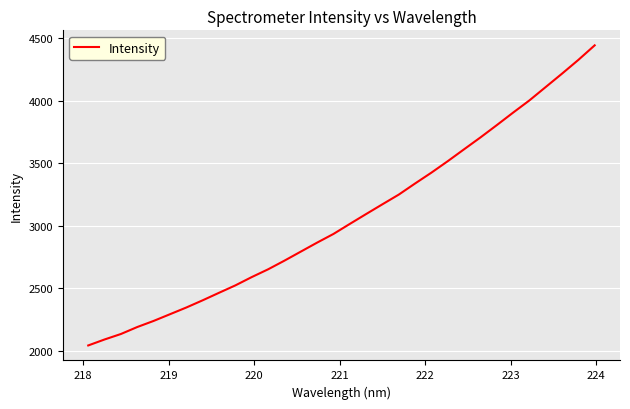

What is the difference between the maximum and minimum values?

2398.3